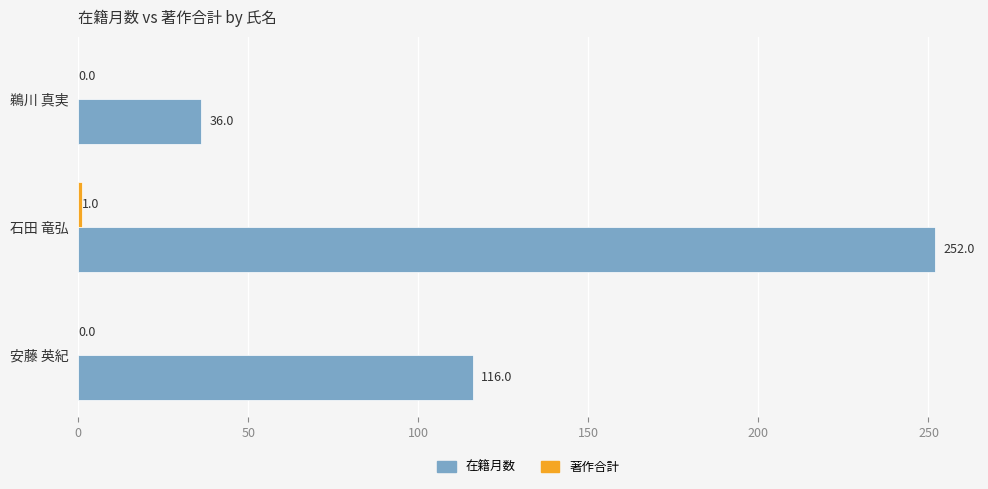

What is the greatest value displayed?

252